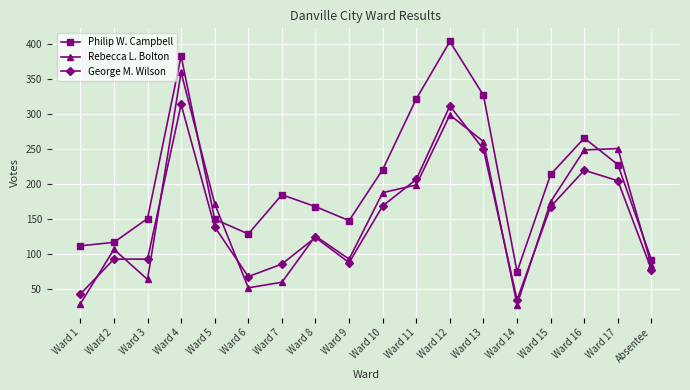

What is the sum of all George M. Wilson values?

2674